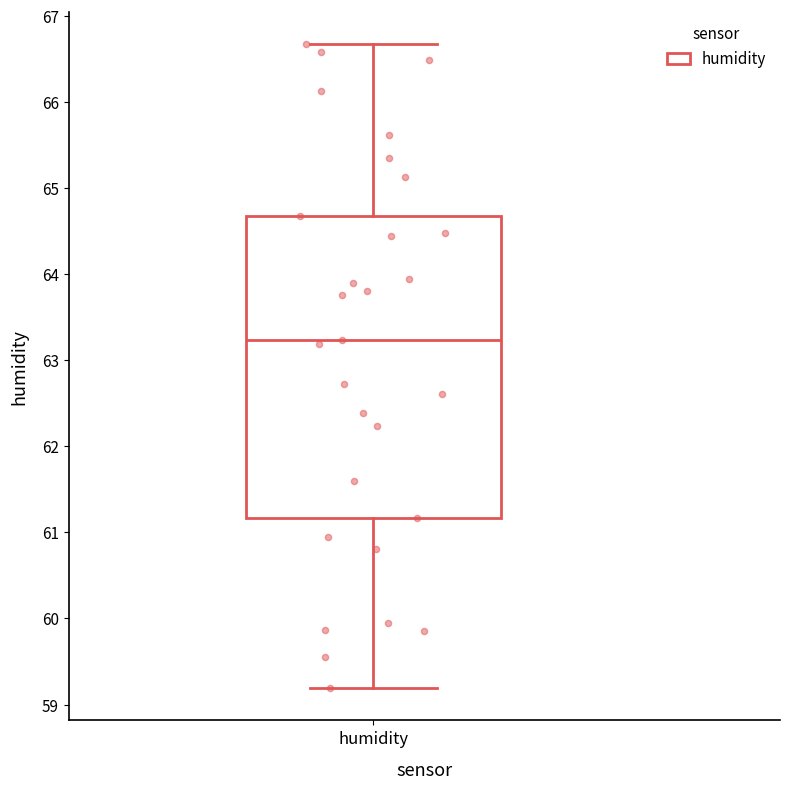

Read this box plot against the y-axis: the position of the median line, the range covered by the box, and the ends of both whiskers. The values are not printed on the chart, so give them approximately, as read against the axis.

median 63.2, box 61.2 to 64.7, whiskers 59.2 to 66.7